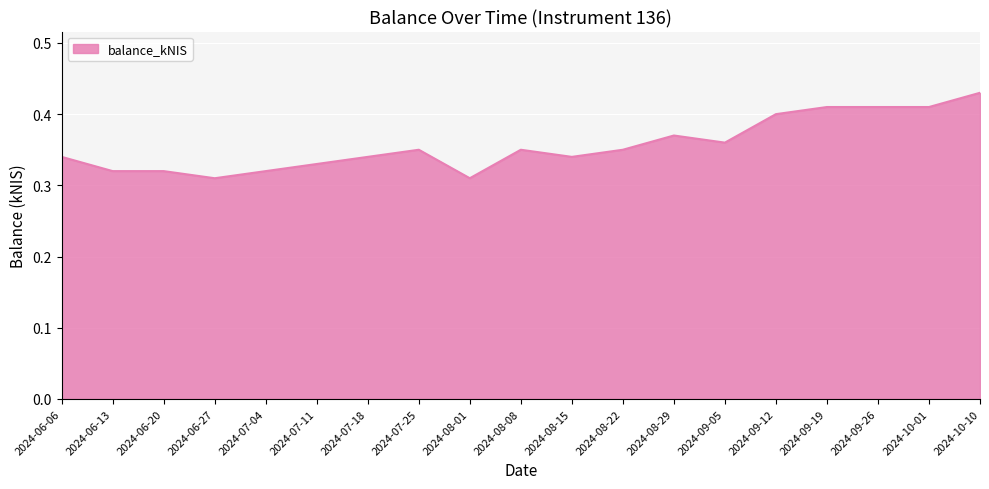

What position from the left is 2024-09-26?

17